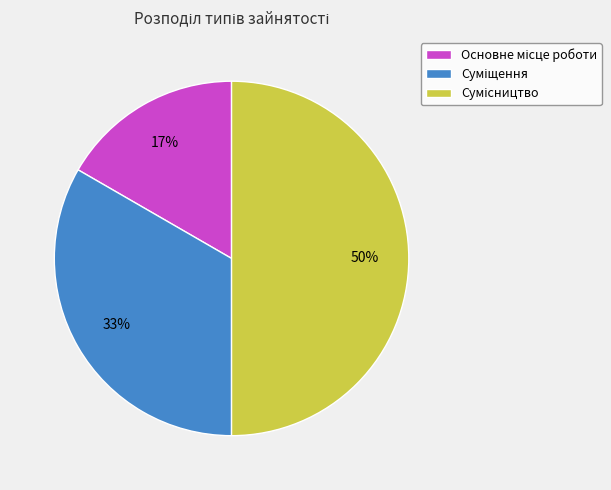

To the nearest percent, what is the average slice percentage?

33%